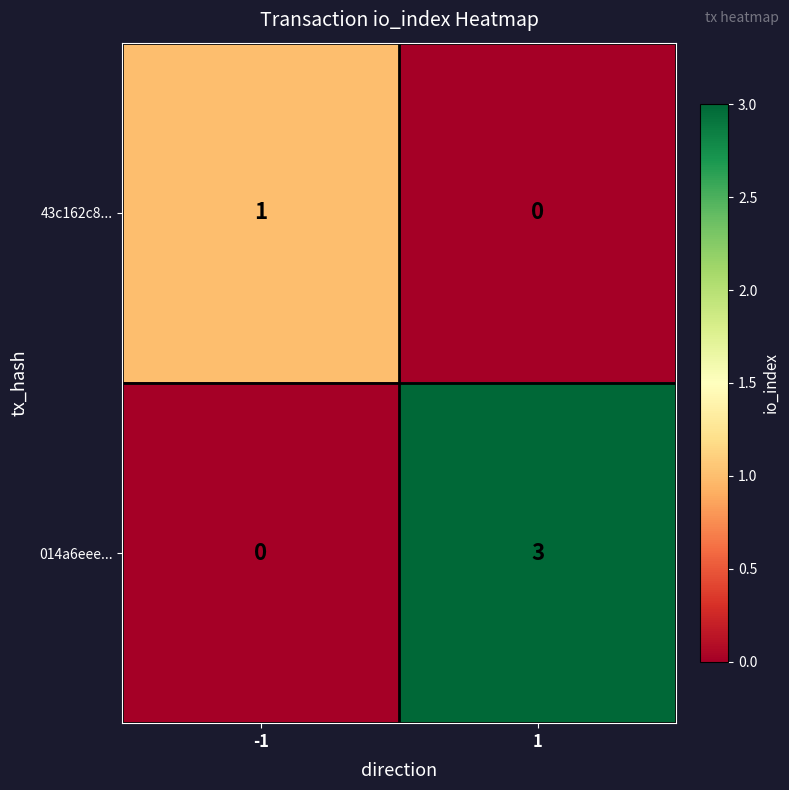

Is it true that 43c162c8... equals 0 at 1?

True